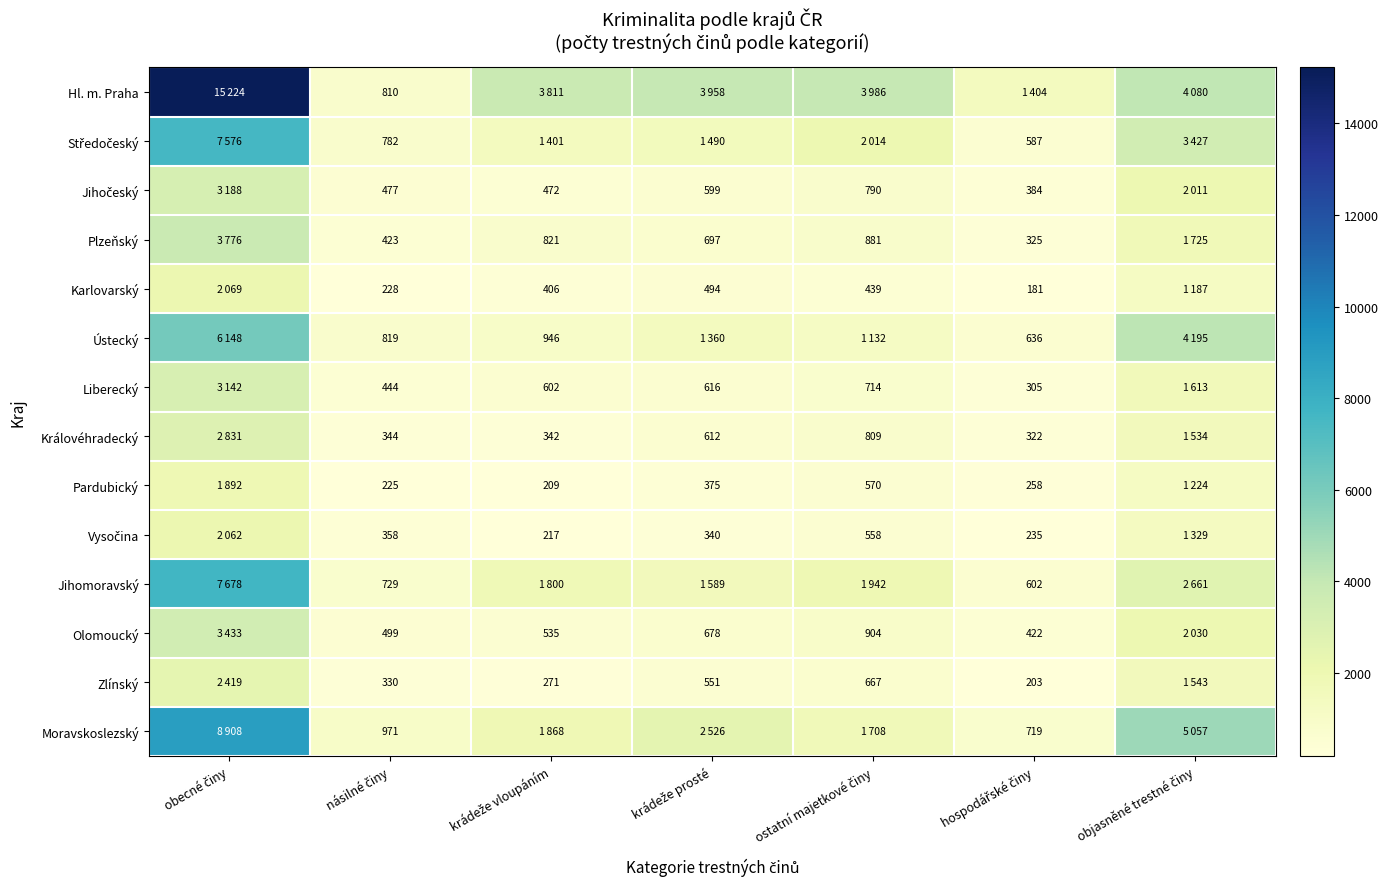

How many values in the Pardubický series are below 375?

3